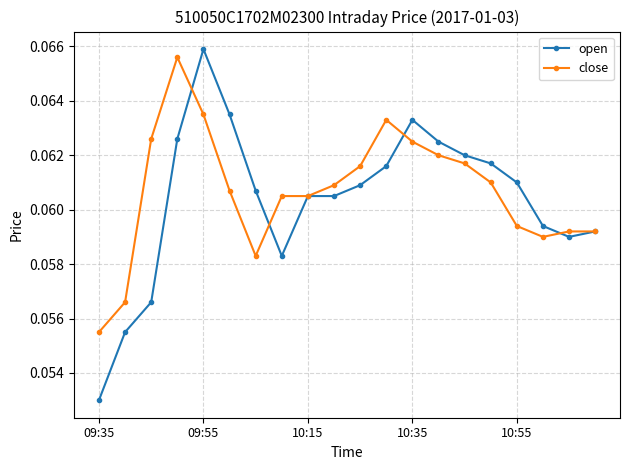

Which series has the largest range (max minus min)?

open